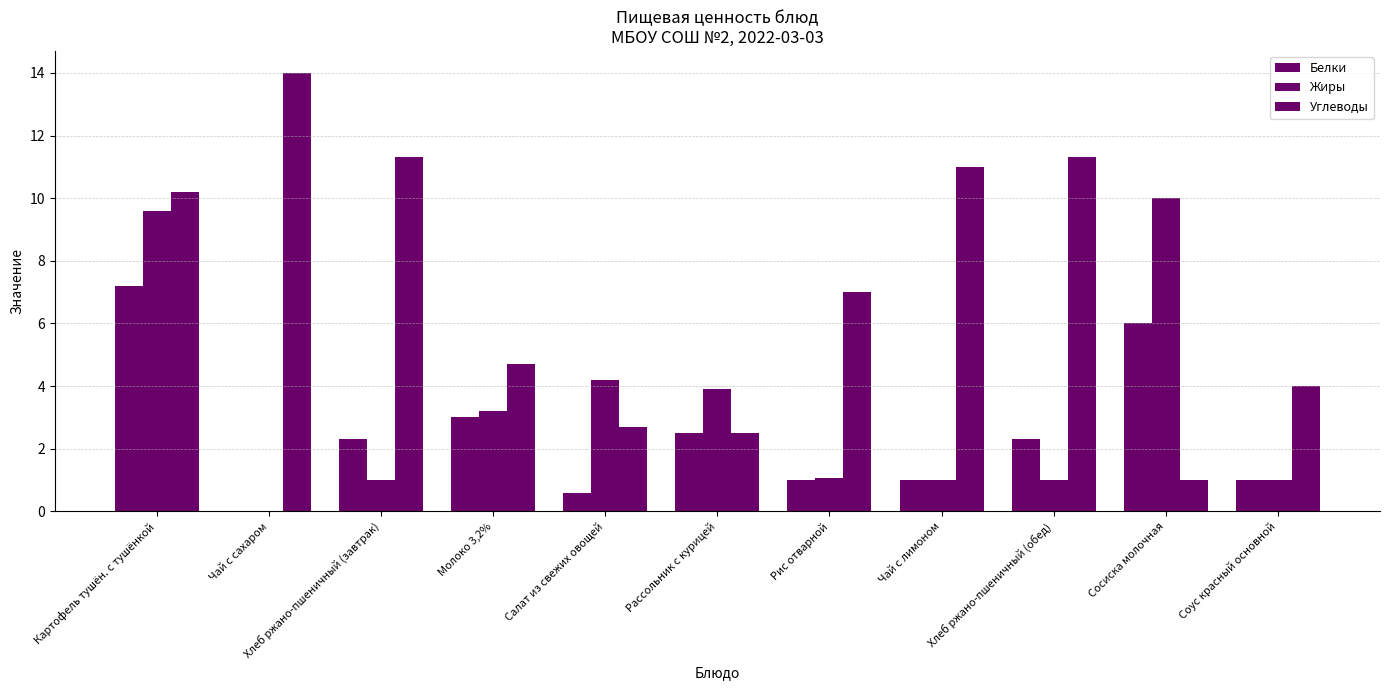

How many distinct data groups are displayed?

3